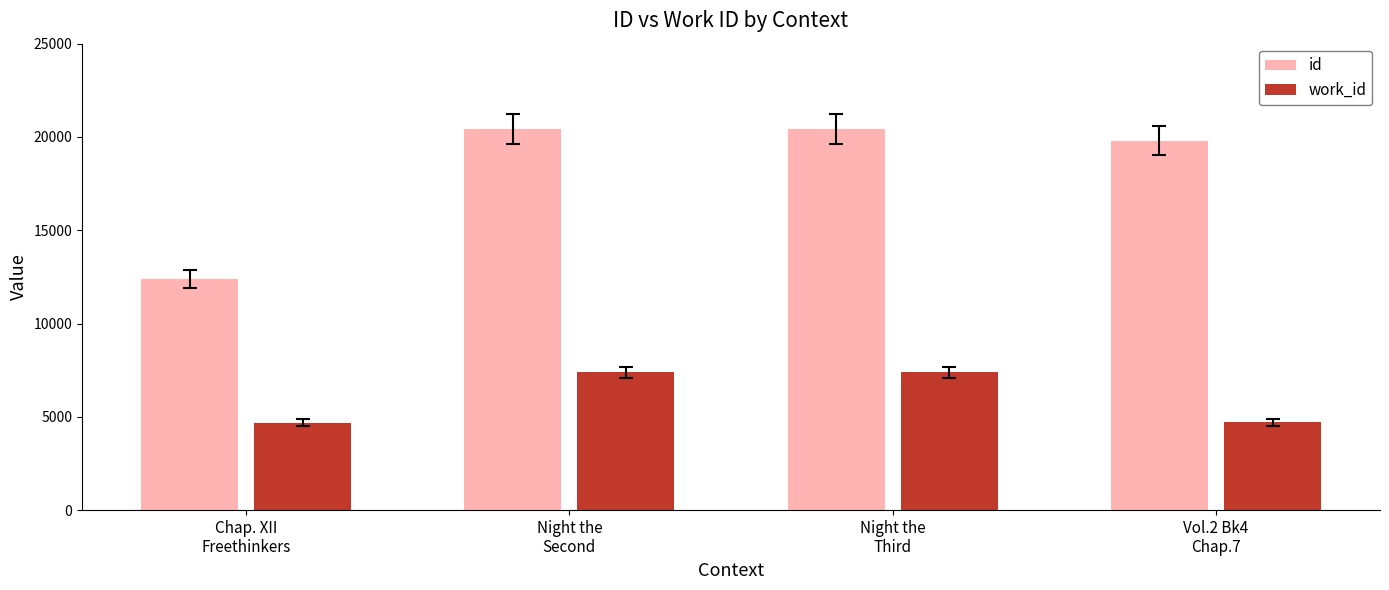

How many data points in id are less than 20415?

2